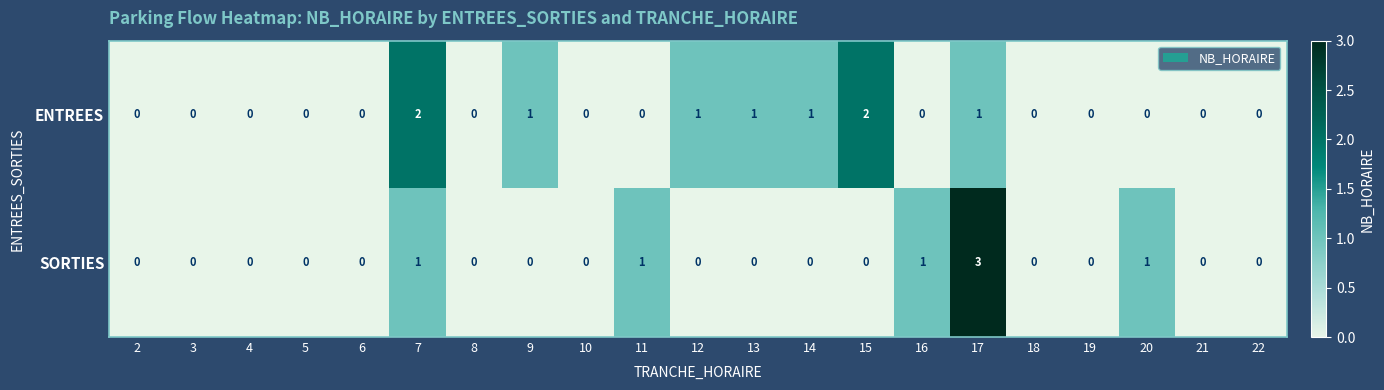

Which label corresponds to the largest value in the chart?

17